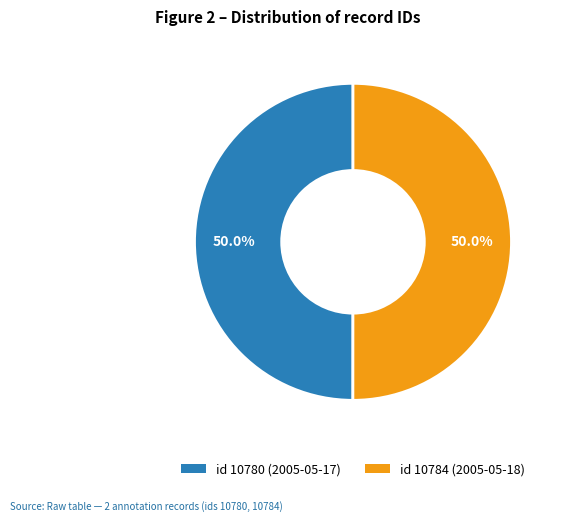

True or false: id 10780 (2005-05-17) accounts for 58% of the total.

False